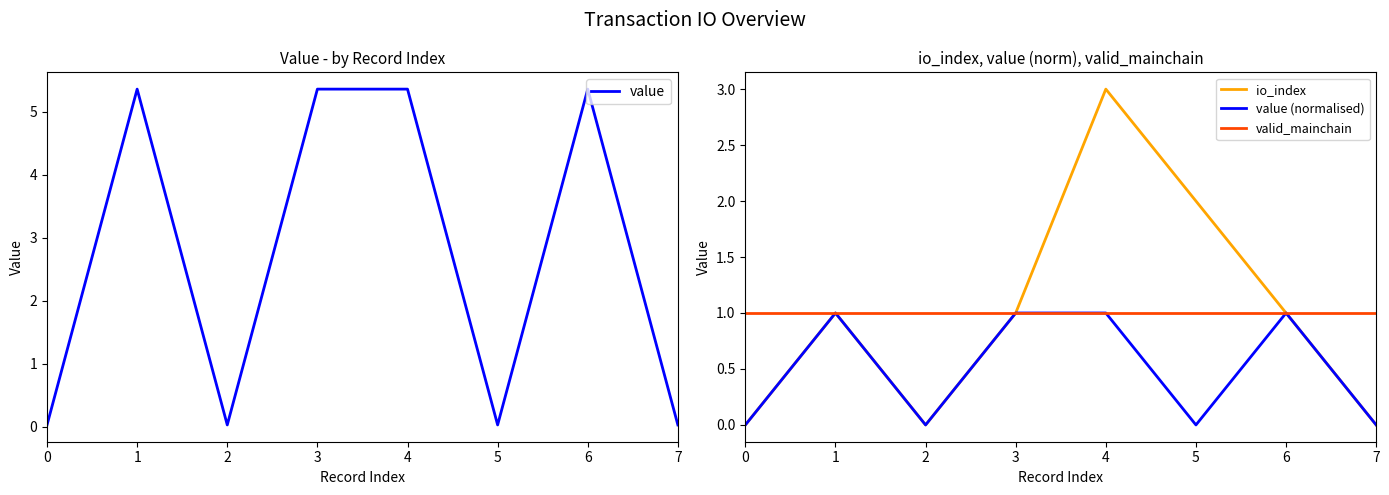

Is the value of io_index at 6 greater than the value of valid_mainchain at 1?

No